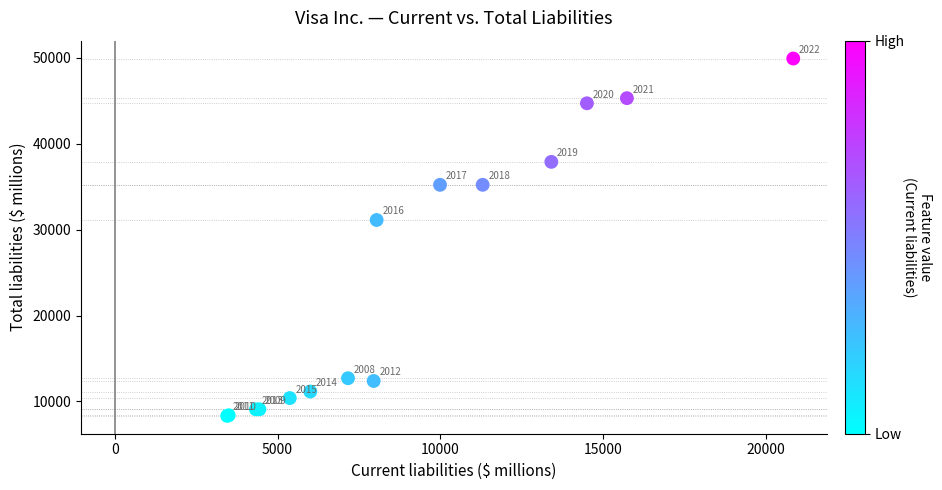

What Y value in the scatter plot is closest to 29121?

31123